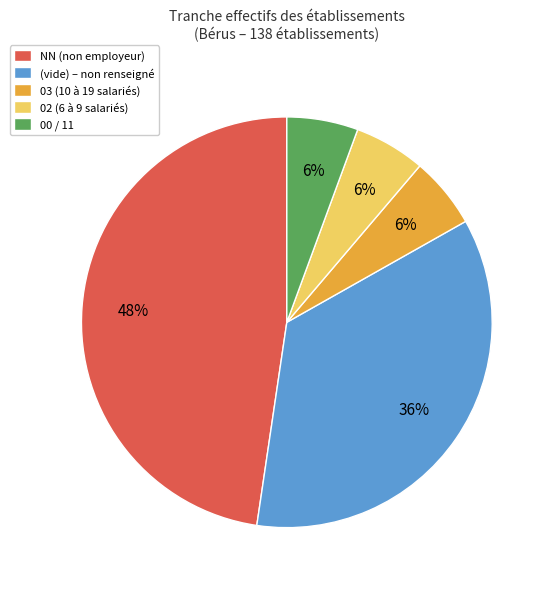

Is there a majority slice in this chart?

No